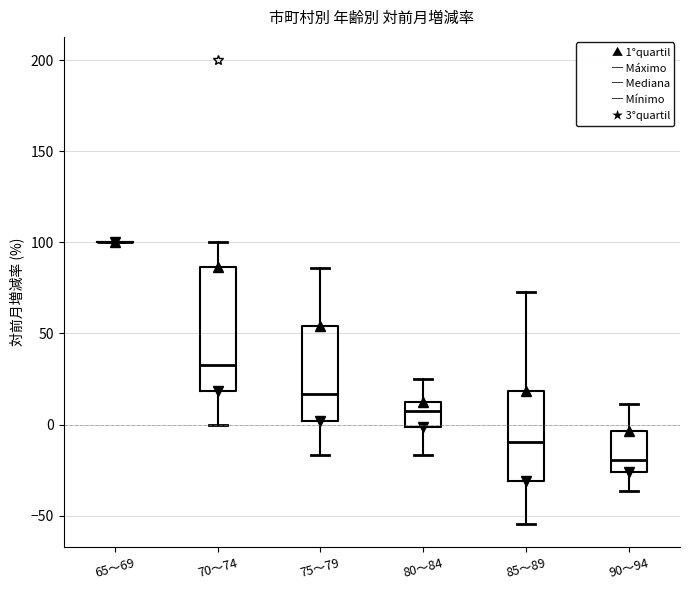

Reading left to right, transcribe this box plot: for each box, give where its median line is, the range the box spans, and where its two whiskers end, as read against the y-axis. The values are not printed on the chart, so give them approximately, as read against the axis.

65～69: box collapsed to a line at 100, whiskers 100 to 100
70～74: median 30, box 20 to 85, whiskers 0 to 100
75～79: median 15, box 0 to 55, whiskers -15 to 85
80～84: median 10, box 0 to 15, whiskers -15 to 25
85～89: median -10, box -30 to 20, whiskers -55 to 75
90～94: median -20, box -25 to -5, whiskers -35 to 10